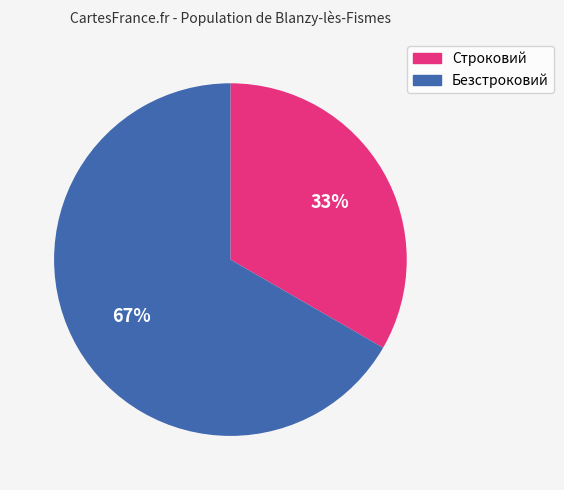

Is there a majority slice in this chart?

Yes